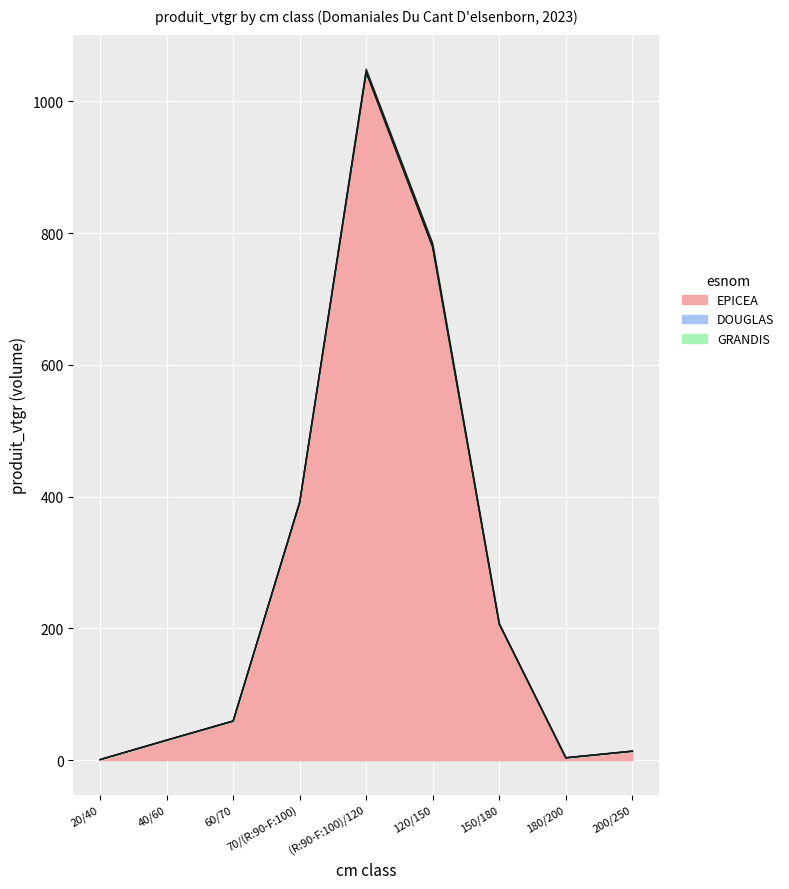

True or false: GRANDIS has a value of 0.0 at 60/70.

True